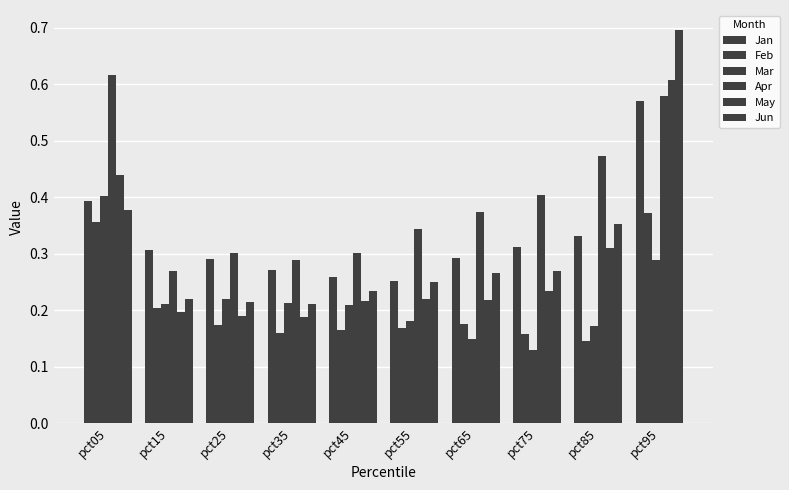

At which label is Mar closest to 0?

pct75